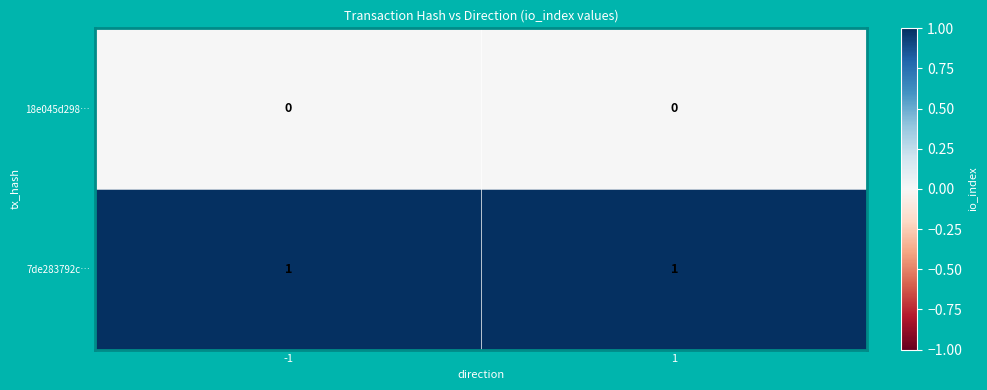

Which series has the largest total across all categories?

7de283792c…